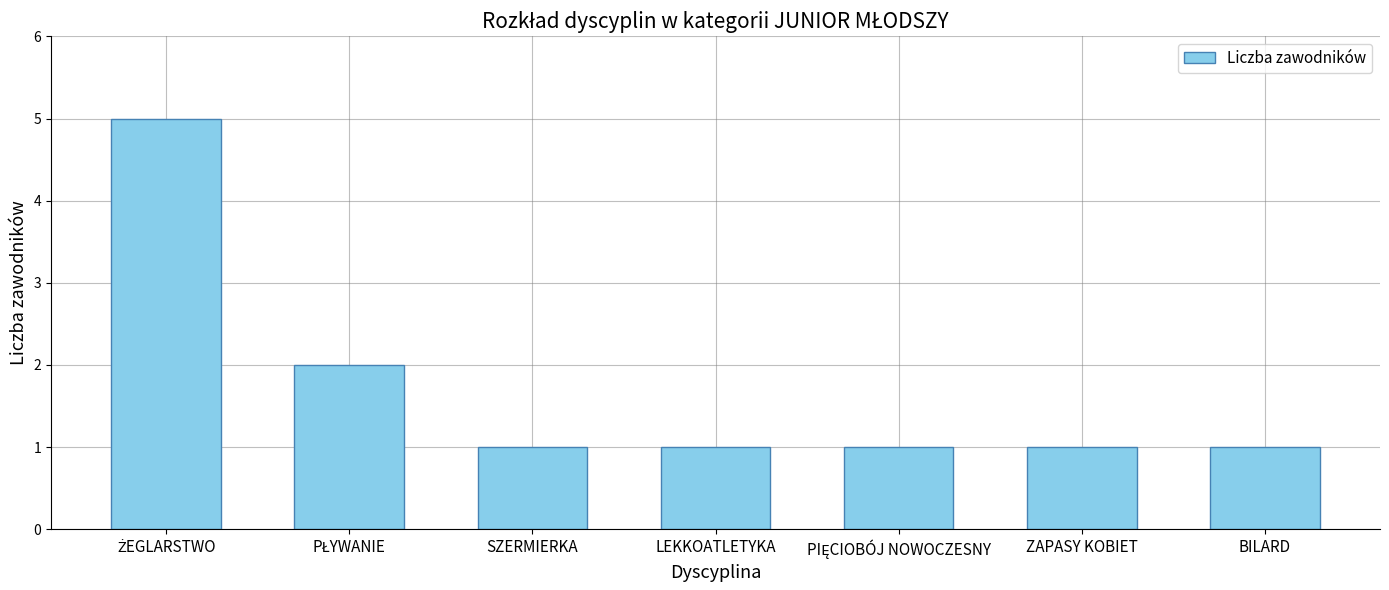

Reading right to left, list all the values displayed in this chart.

1	1	1	1	1	2	5